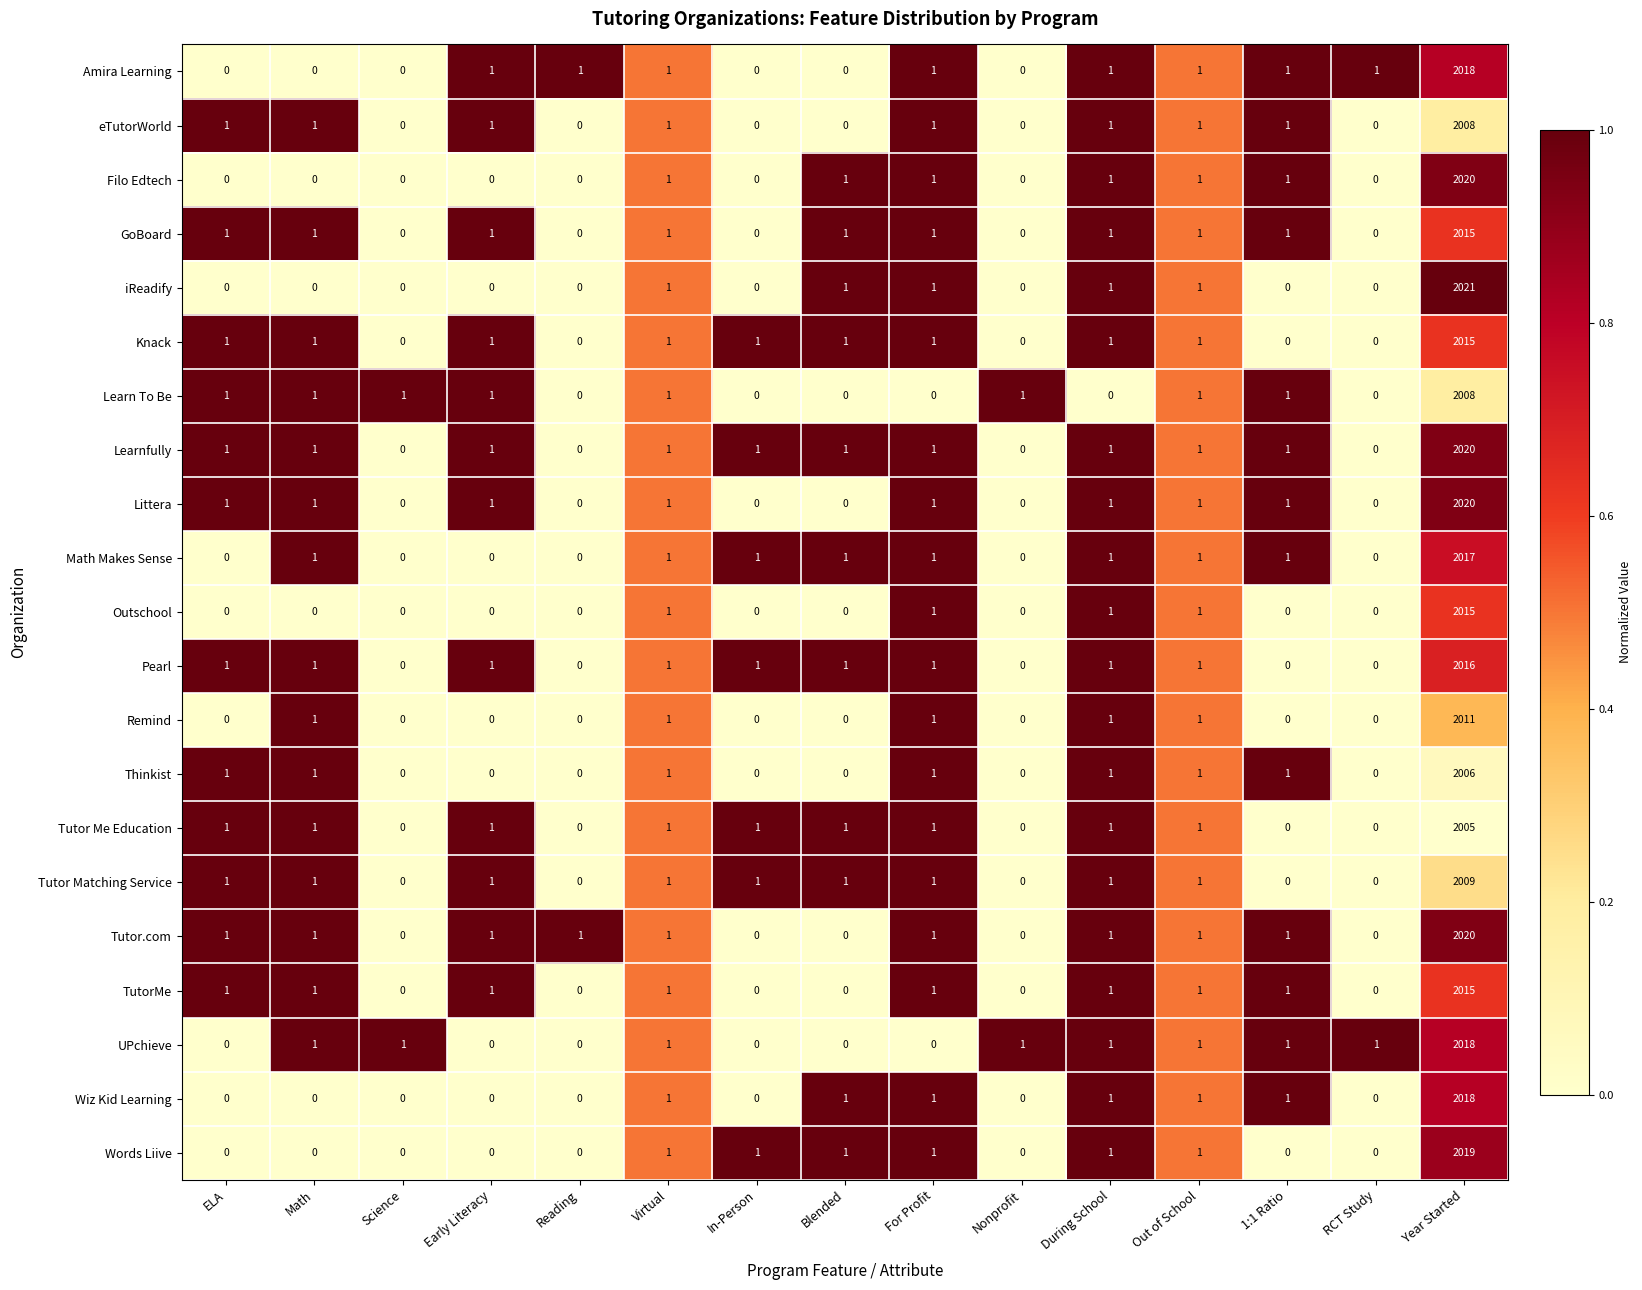

What is the maximum value for Pearl?

2016